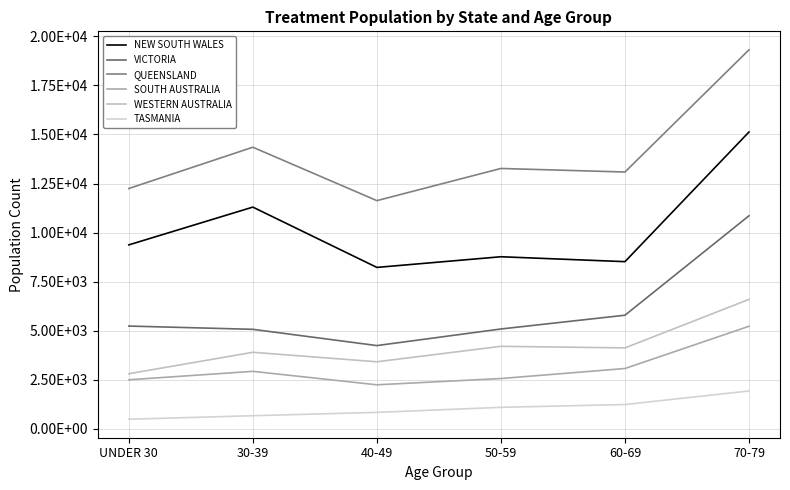

The value of VICTORIA at UNDER 30 is 1473. True or false?

False